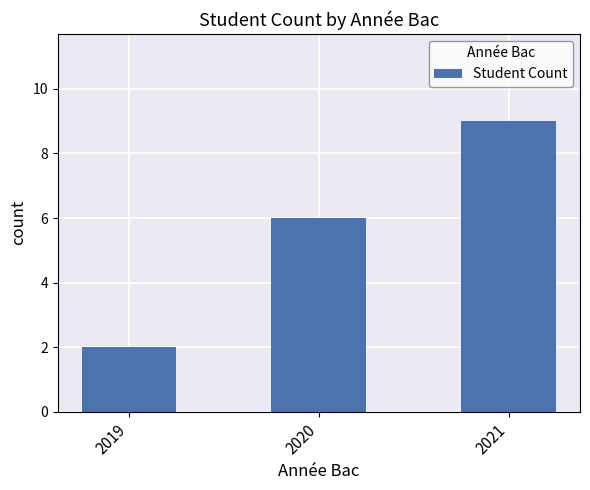

Count the values in the range 2 to 9.

3